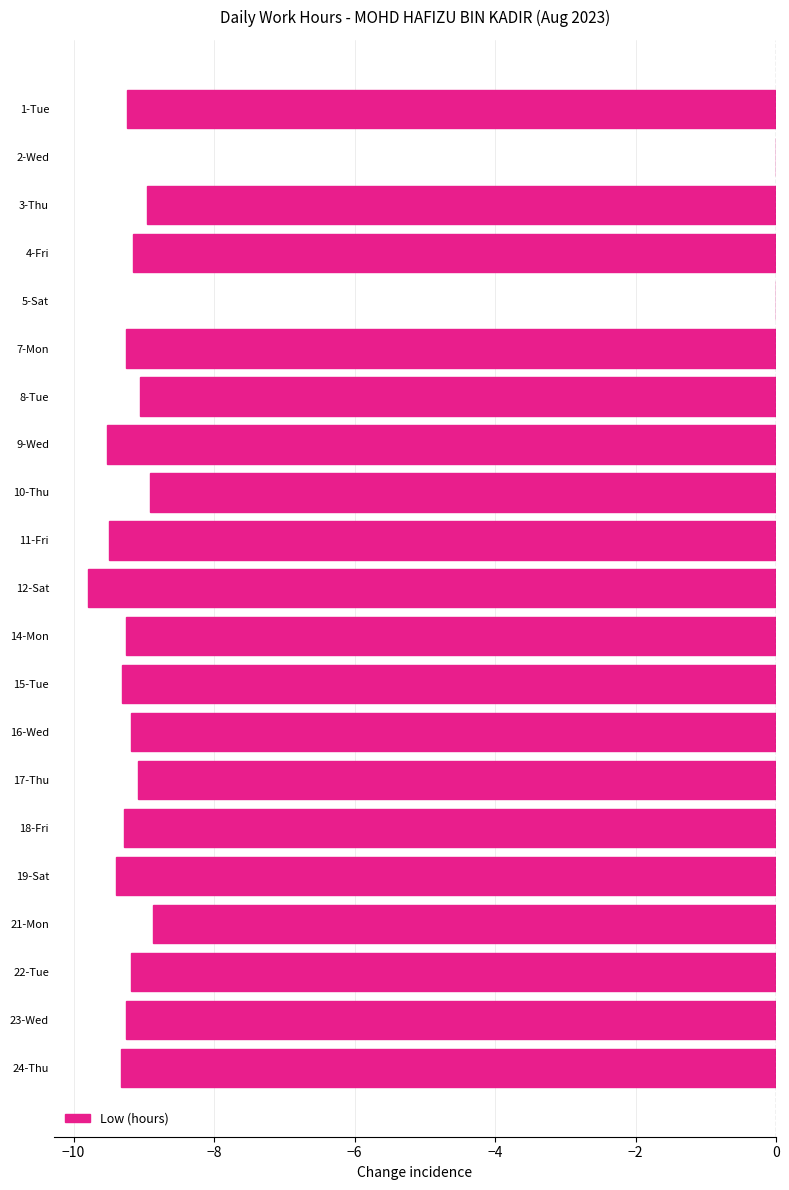

Between 23-Wed and 3-Thu, which is larger?

3-Thu